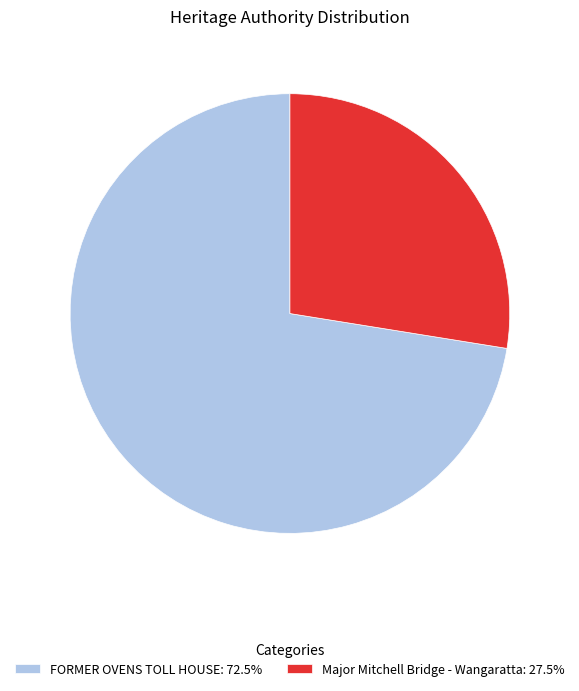

How many slices are in this pie chart?

2